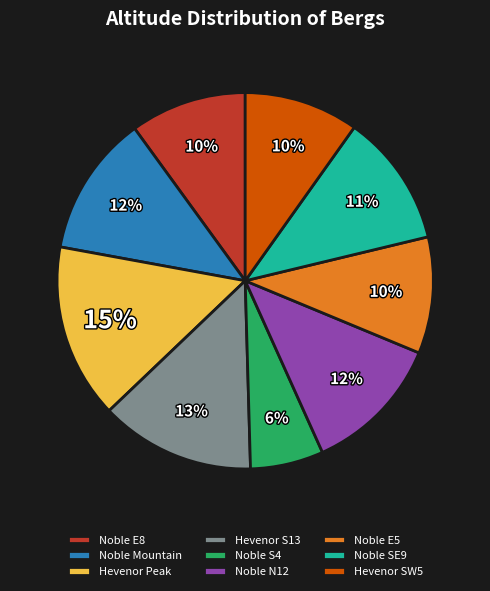

To the nearest percent, what is the difference between the largest and smallest slice percentages?

9%